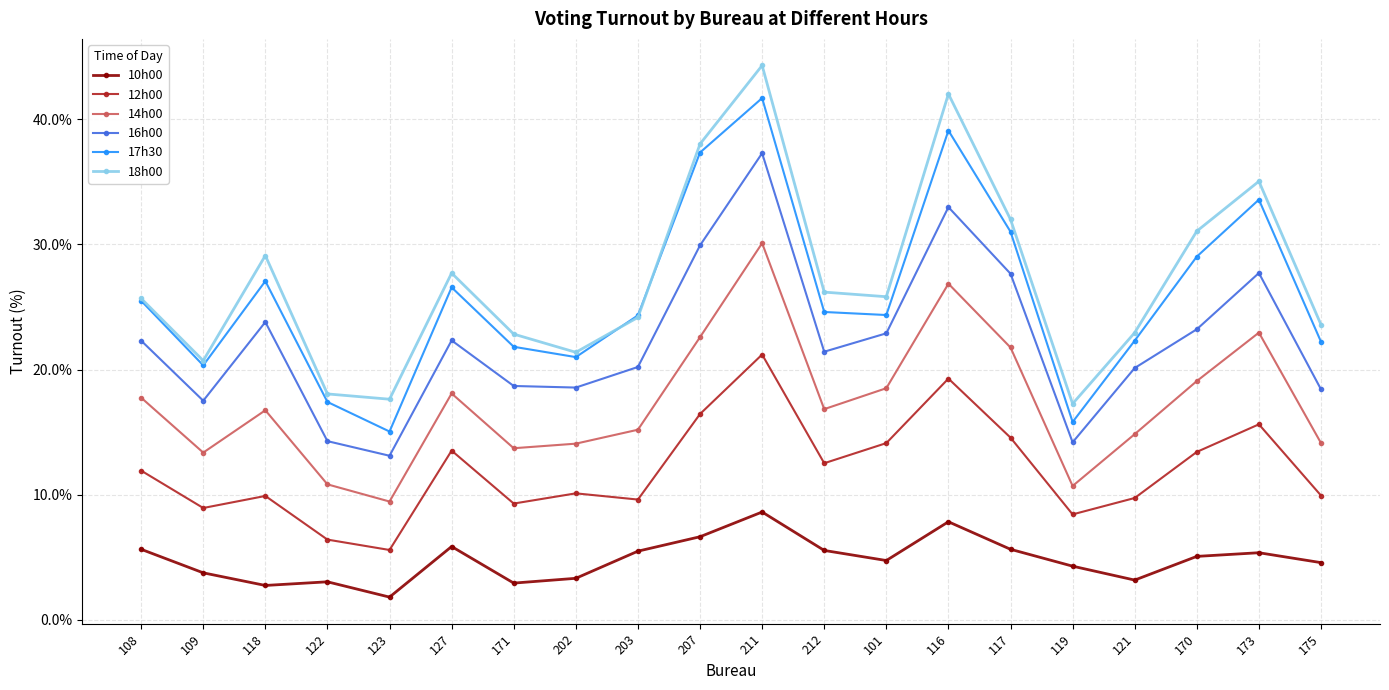

The 16h00 series shows 23.8 at 118. True or false?

True